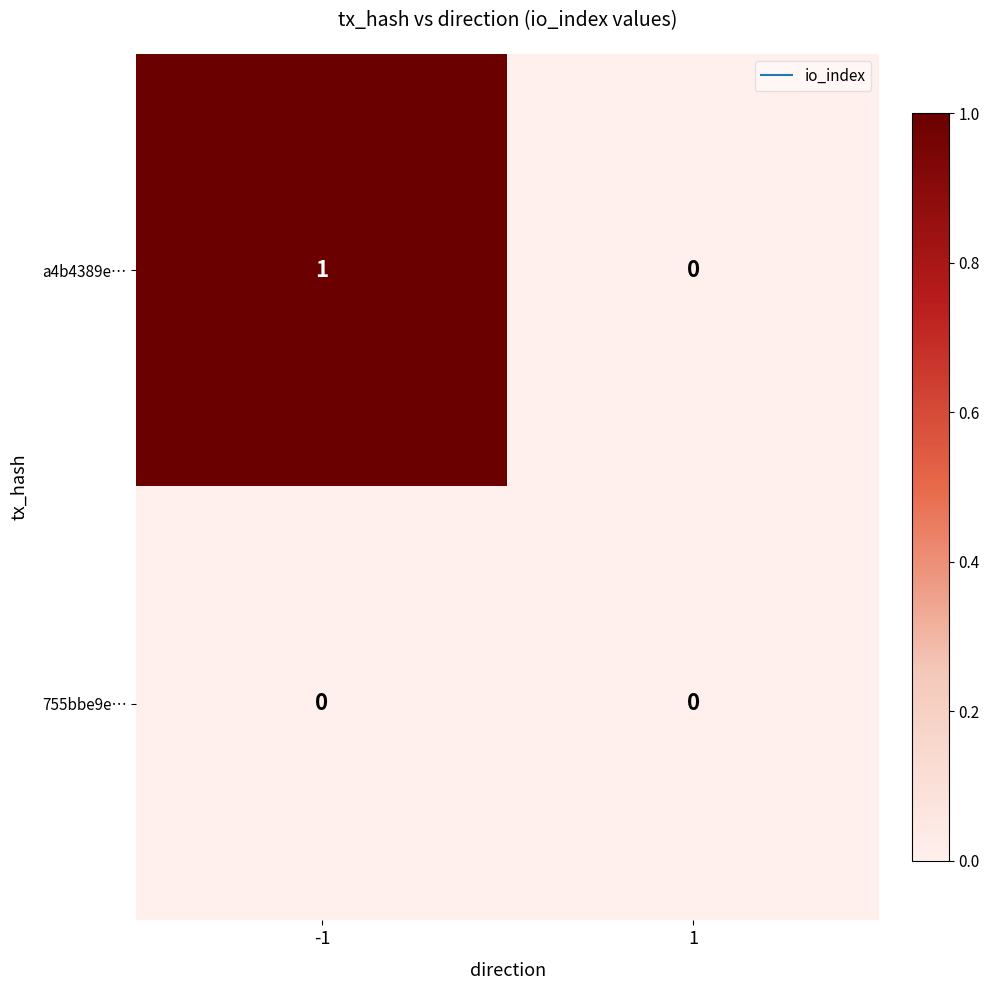

The value of a4b4389e… at -1 is 1. True or false?

True